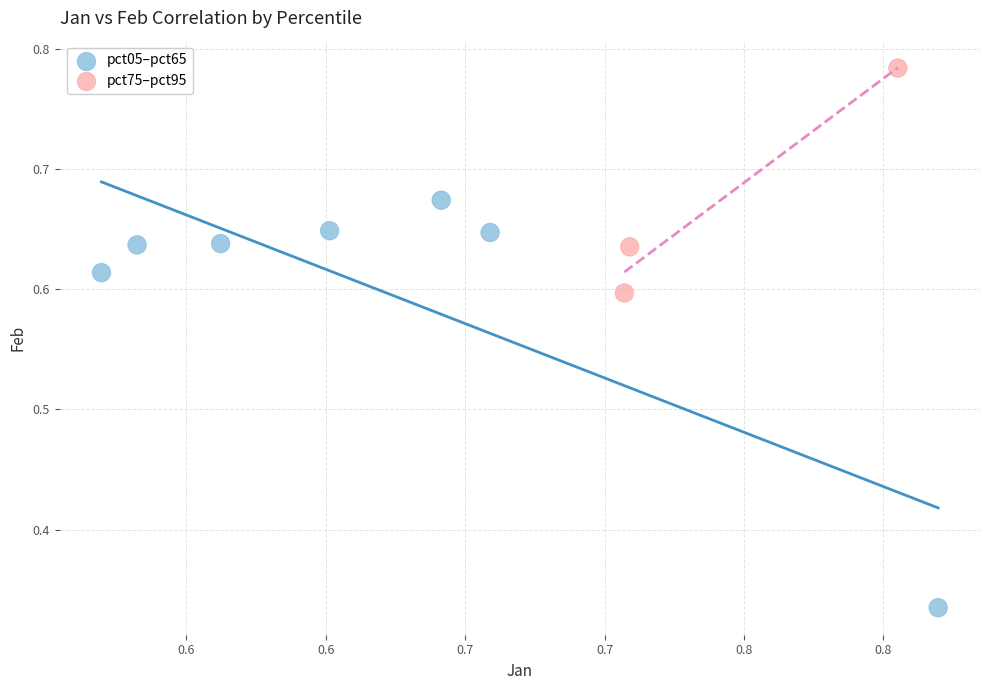

Which series has the widest spread of Y values?

pct05–pct65